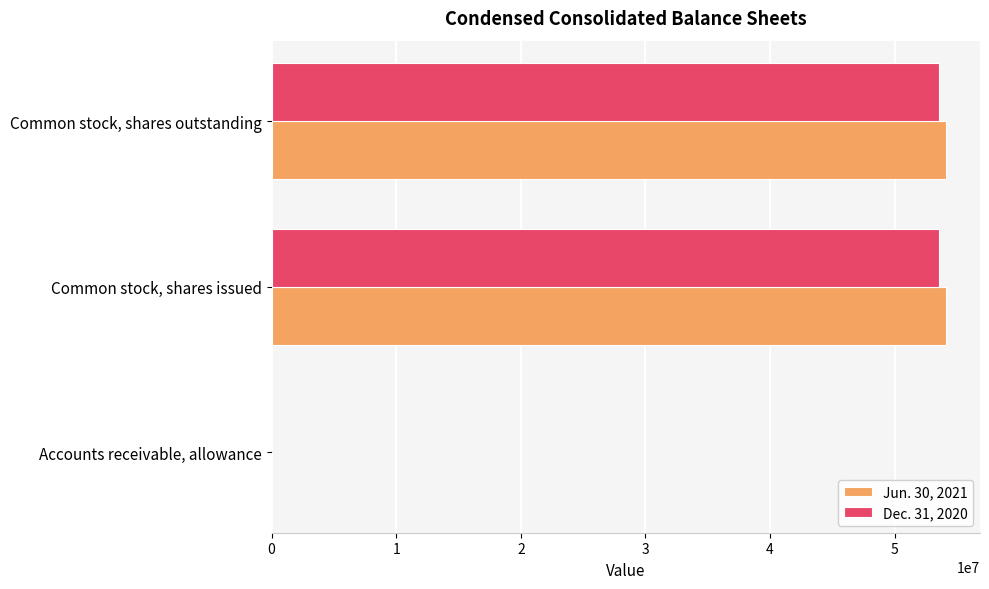

True or false: Jun. 30, 2021 has a value of 54141822 at Common stock, shares outstanding.

True